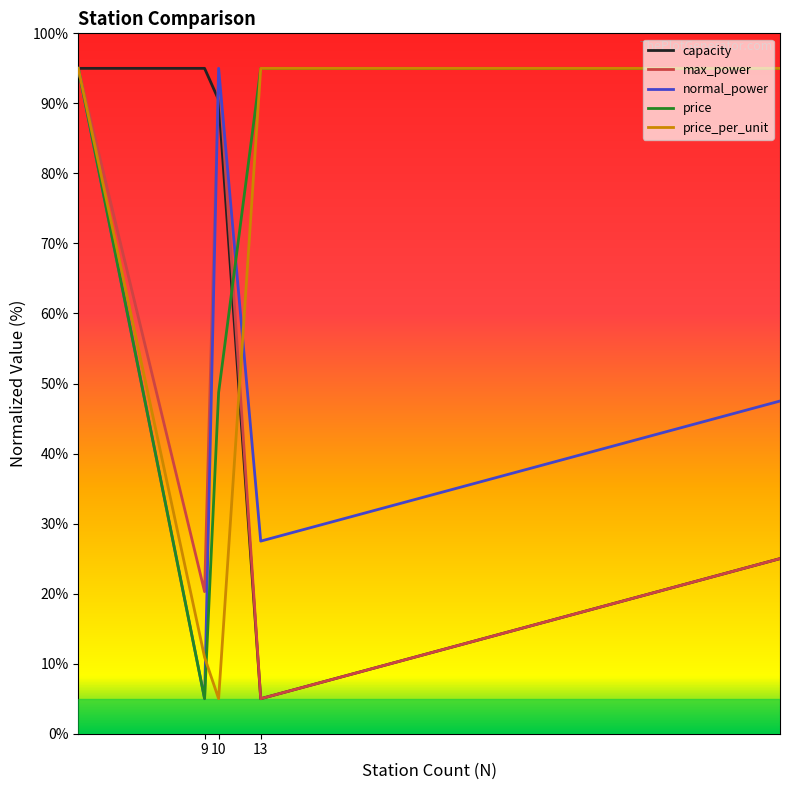

Which series has the largest total across all categories?

price